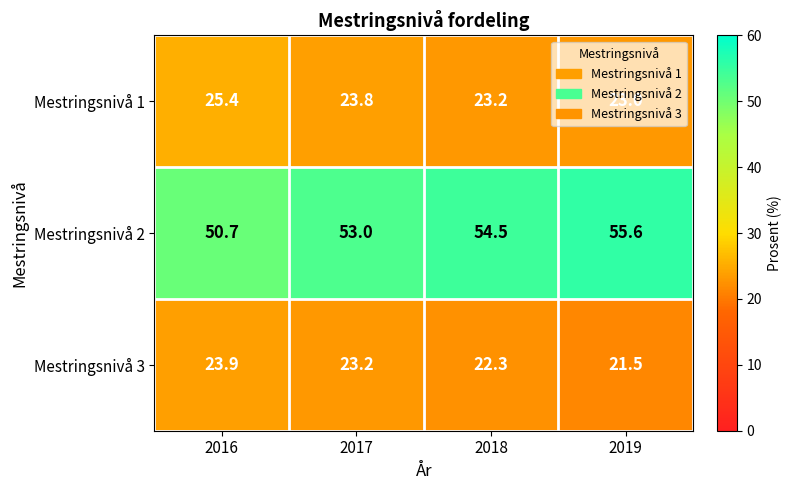

Rank the categories by Mestringsnivå 3 value from highest to lowest.

2016, 2017, 2018, 2019